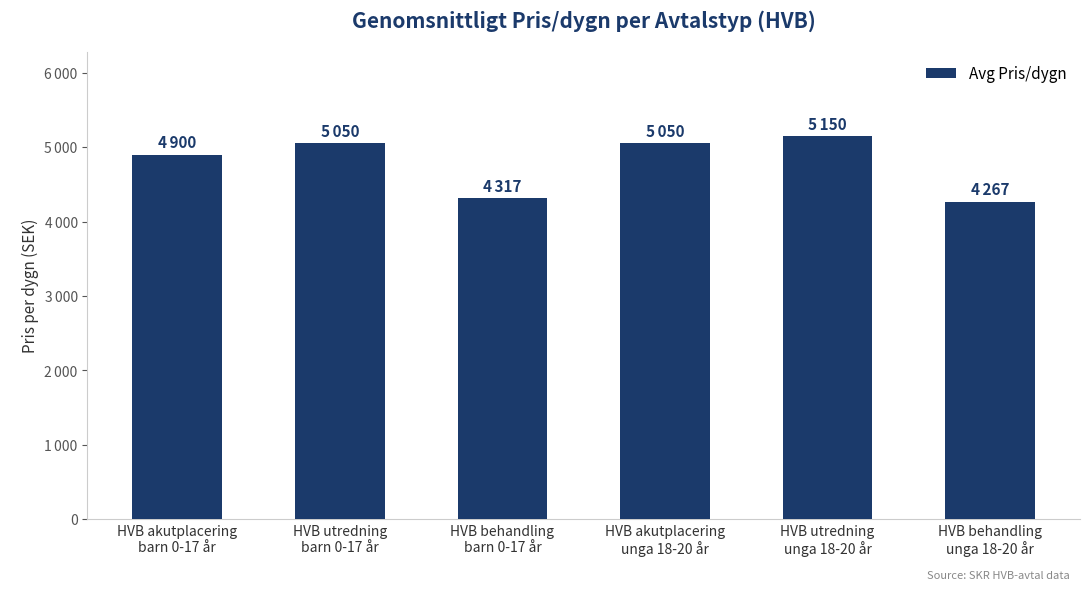

Does the chart contain any negative values?

No